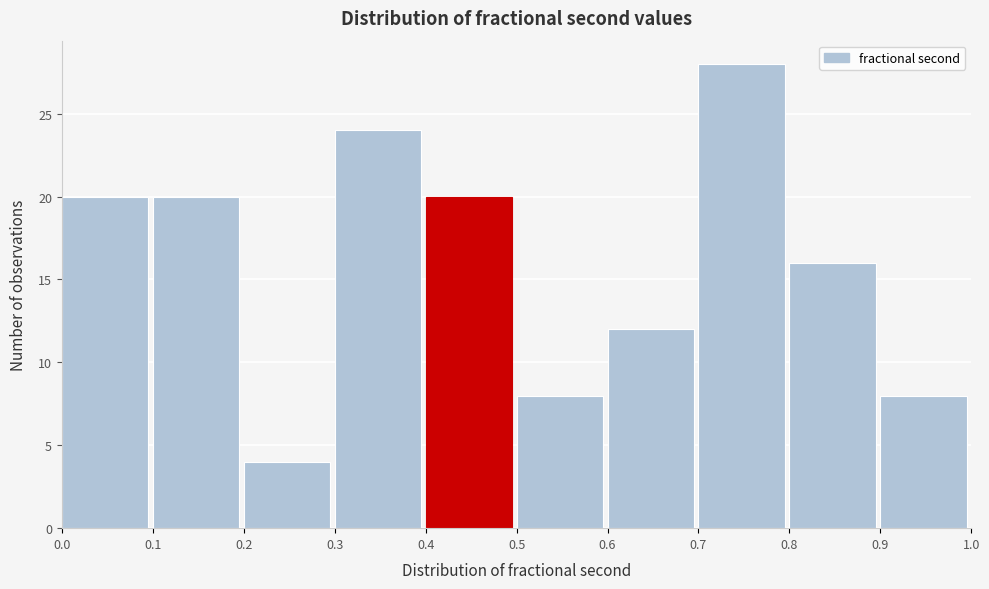

Reading left to right, transcribe this chart: for each bar, give the range it covers on the x-axis and its height. The values are not printed on the chart, so give them approximately, as read against the axis.

0.0 to 0.1: 20
0.1 to 0.2: 20
0.2 to 0.3: 4
0.3 to 0.4: 24
0.4 to 0.5: 20
0.5 to 0.6: 8
0.6 to 0.7: 12
0.7 to 0.8: 28
0.8 to 0.9: 16
0.9 to 1.0: 8